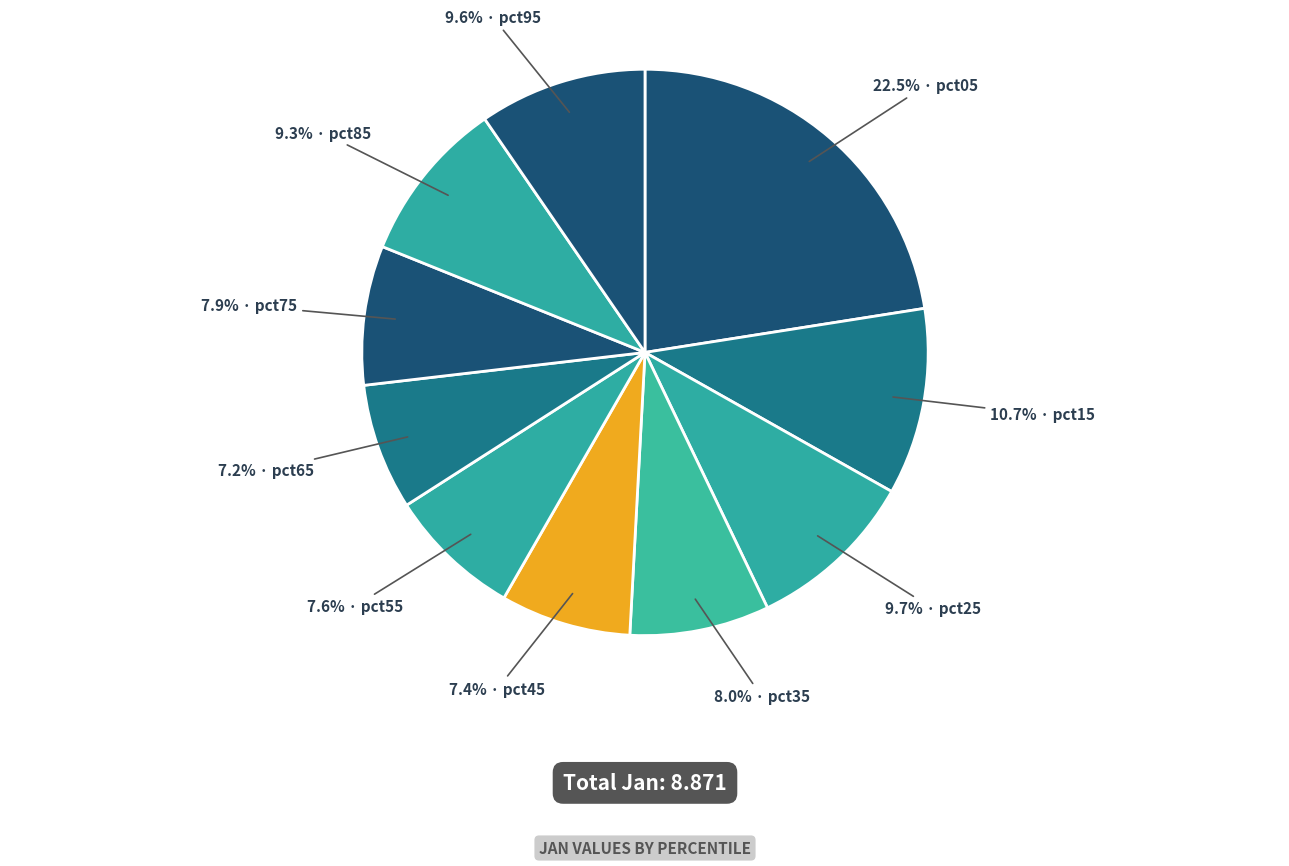

Which category has the smallest portion of the pie?

pct65